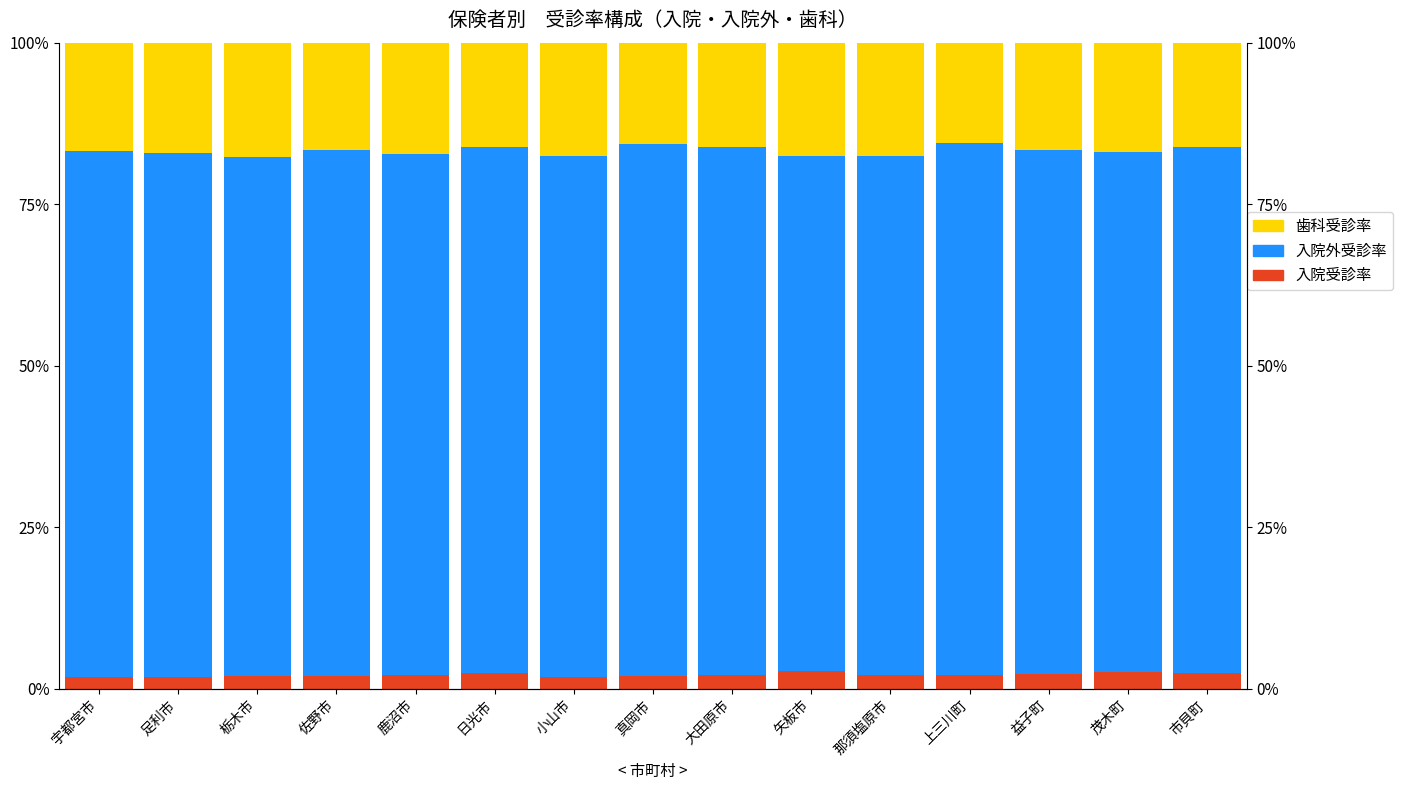

Rank the series by their maximum value, from highest to lowest.

入院外受診率, 歯科受診率, 入院受診率